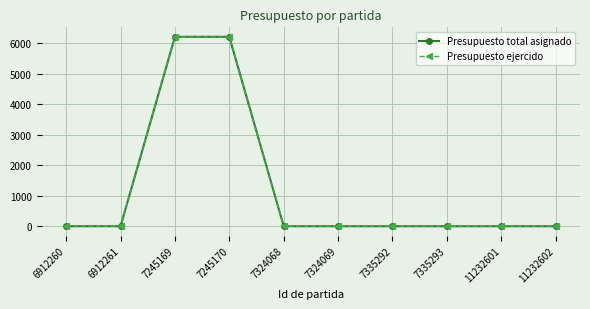

Does the chart display data point markers on the line(s)?

Yes